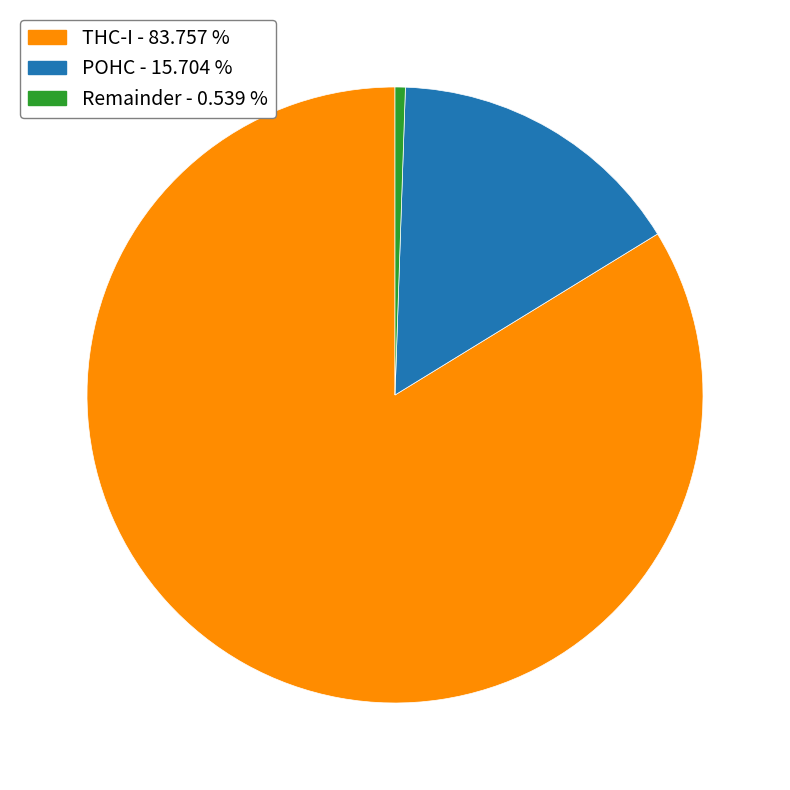

Rank the categories by value from lowest to highest.

Remainder - 0.539 %, POHC - 15.704 %, THC-I - 83.757 %